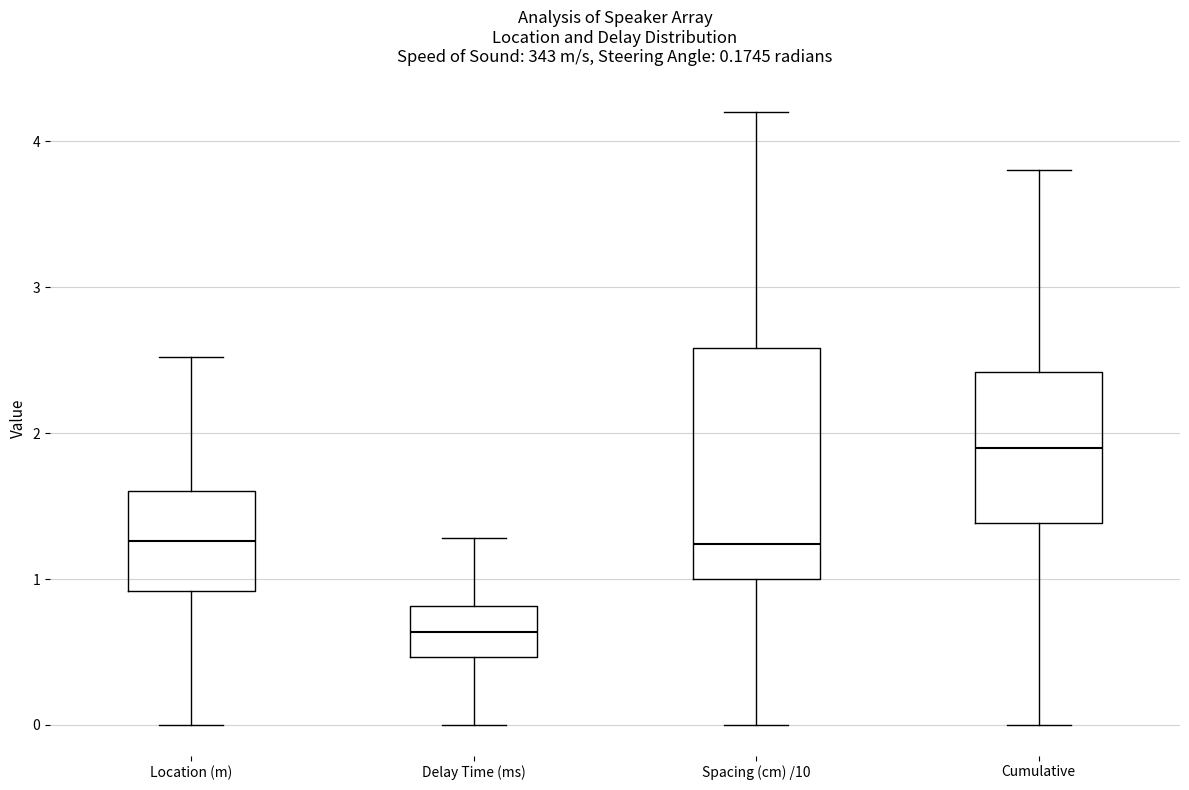

Comparing the boxes themselves (not the whiskers), which one is the tallest?

Spacing (cm) /10